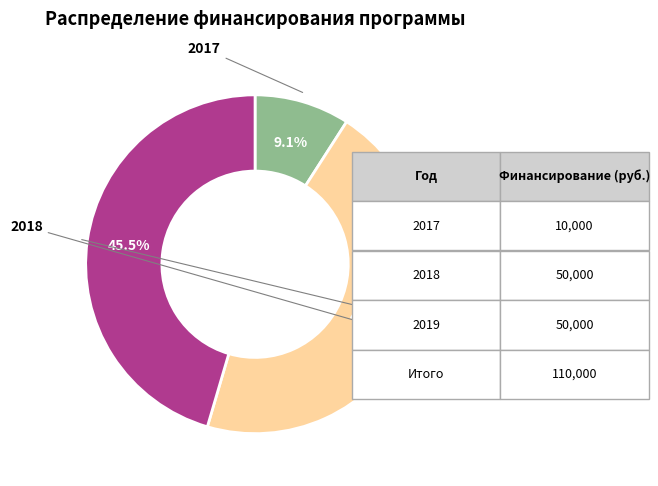

Does any single category account for the majority?

No